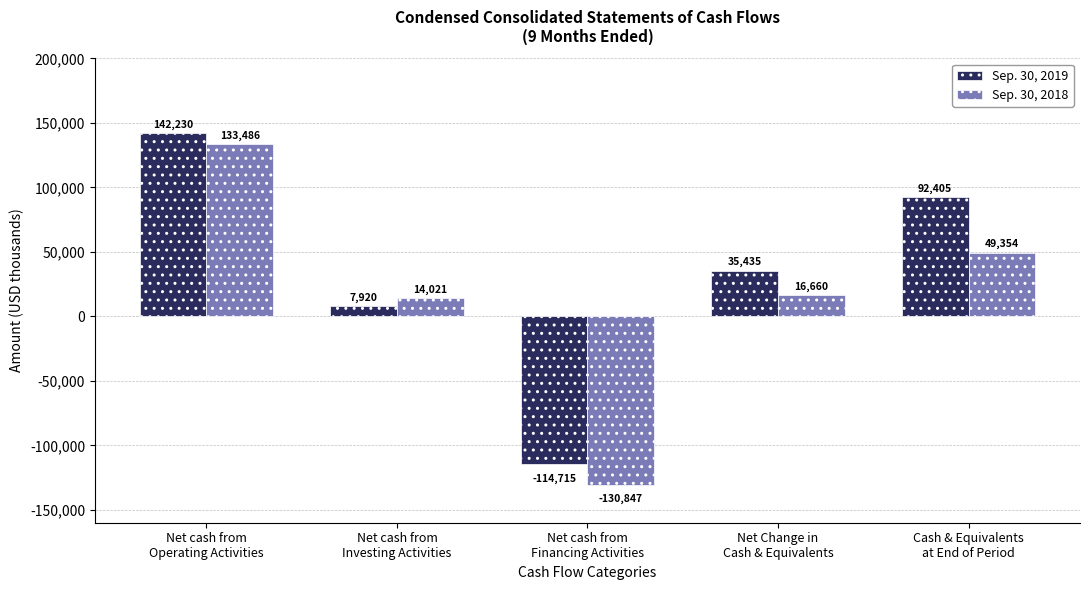

Which category has the lowest value in the Sep. 30, 2019 series?

Net cash from
Financing Activities